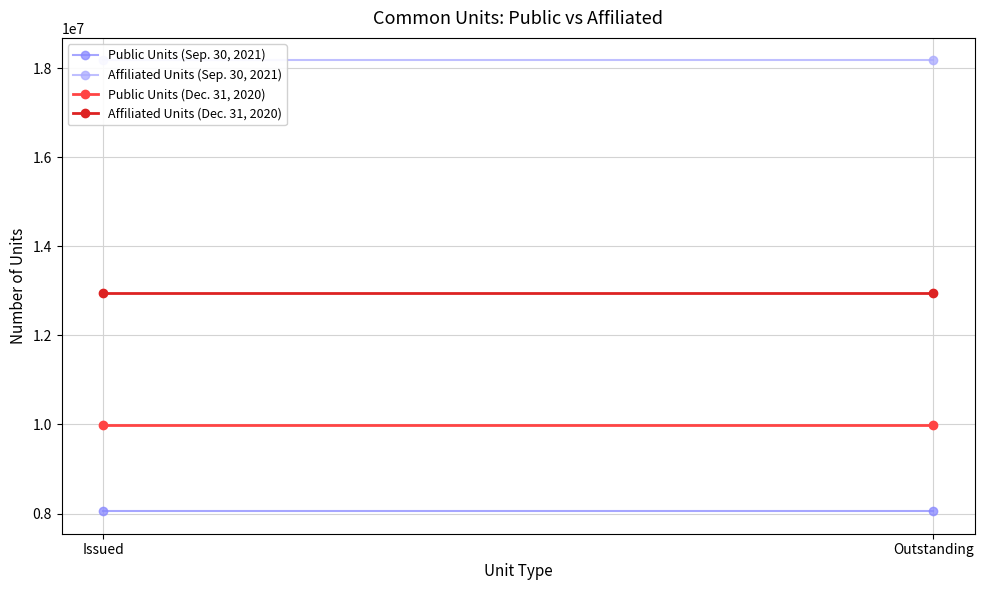

Is this an area chart (filled region under the line)?

No